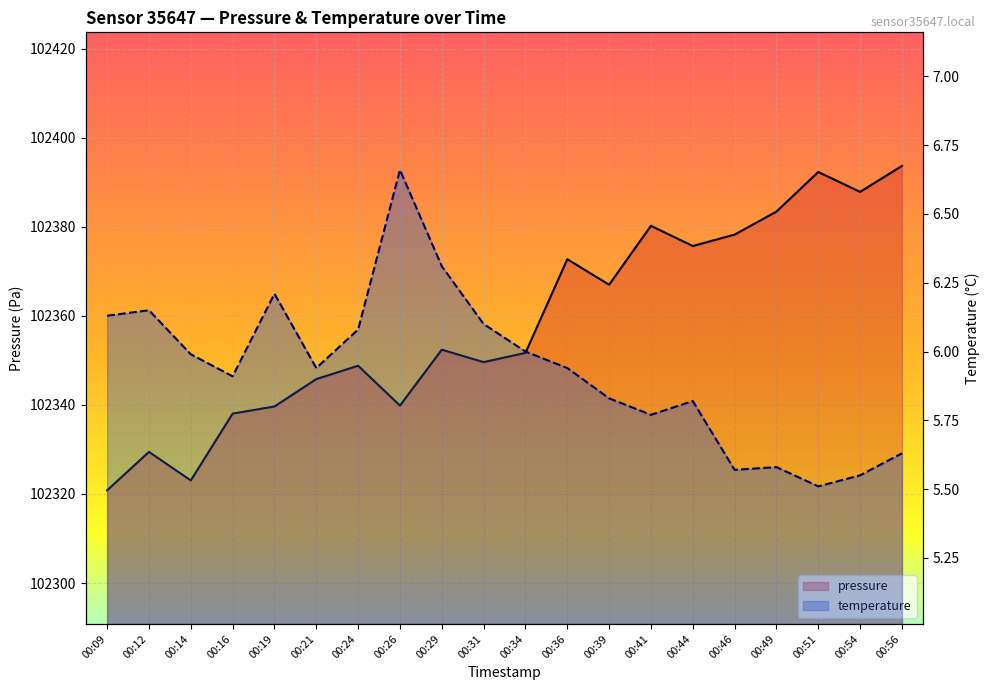

At which category does temperature reach its first local peak?

00:12